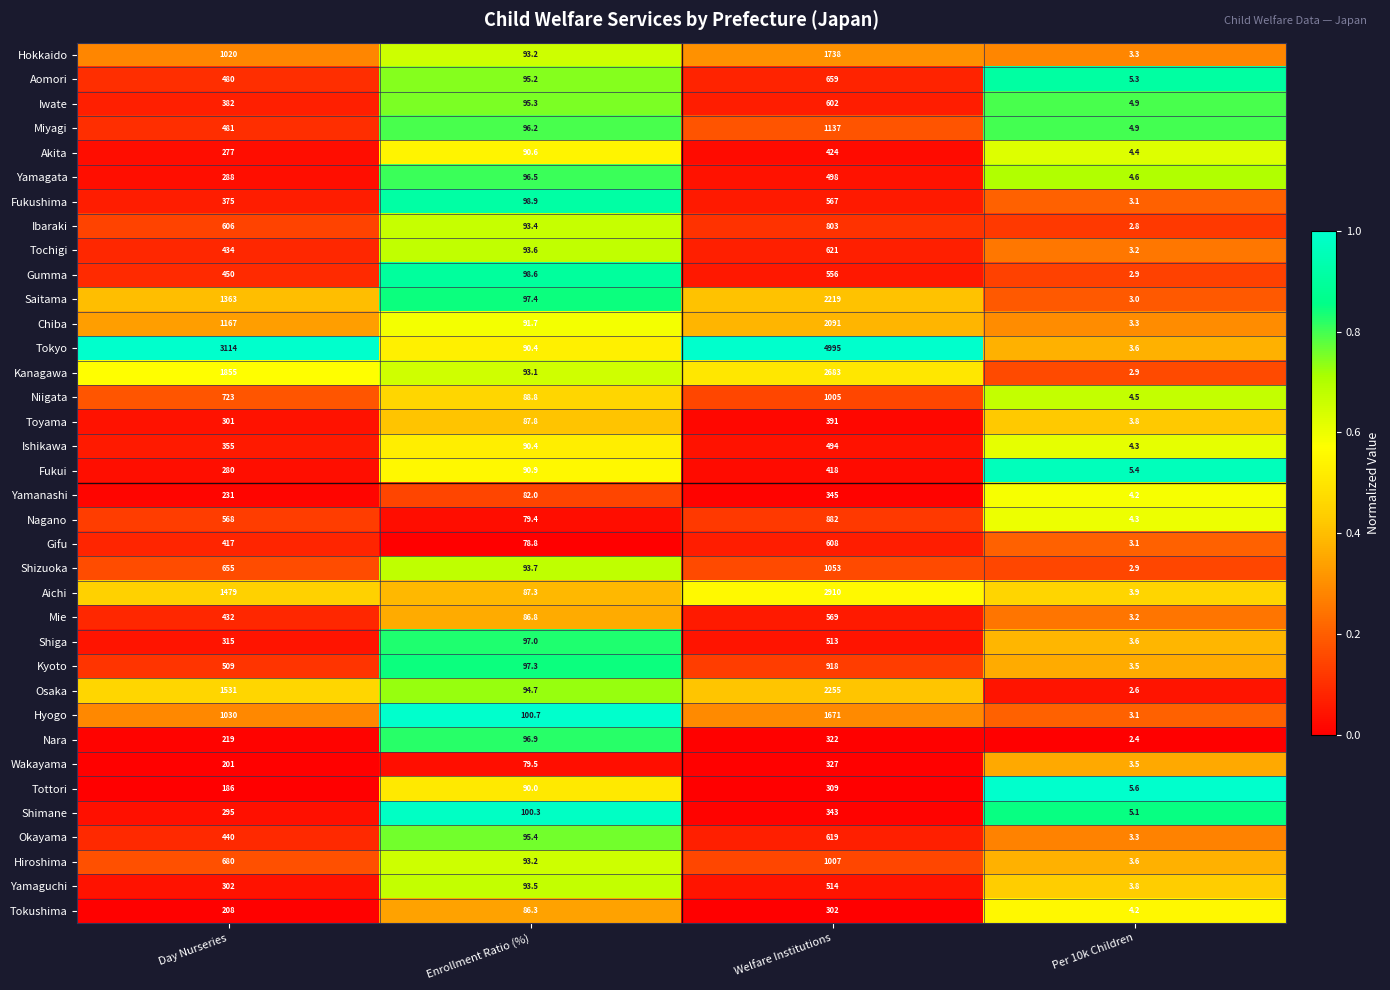

At which category is the sum across all series the highest?

Welfare Institutions